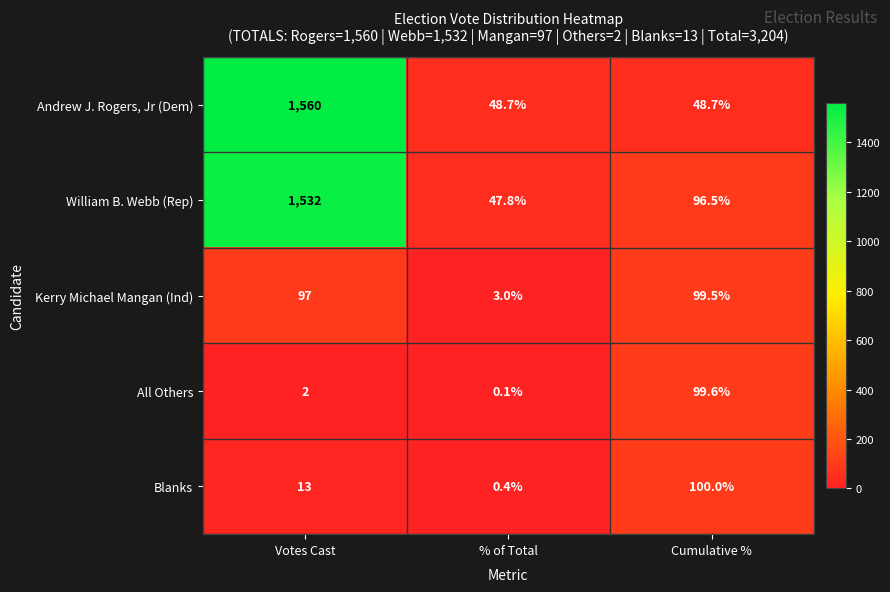

What is the difference between the maximum and minimum values in the William B. Webb (Rep) series?

1484.2